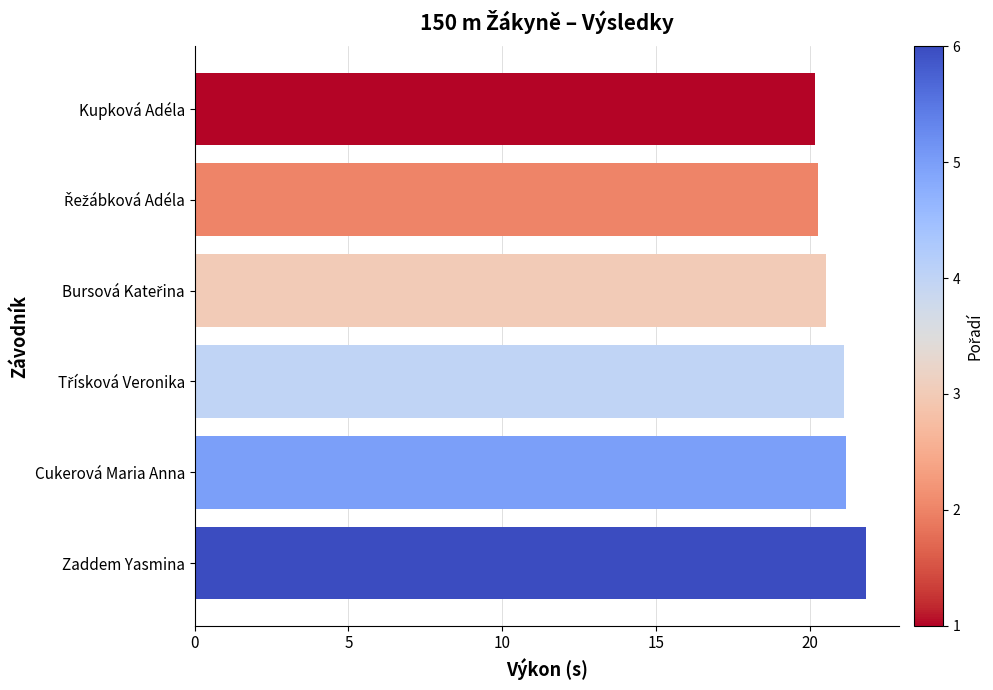

The chart shows a value of 20.2 at Kupková Adéla. True or false?

True